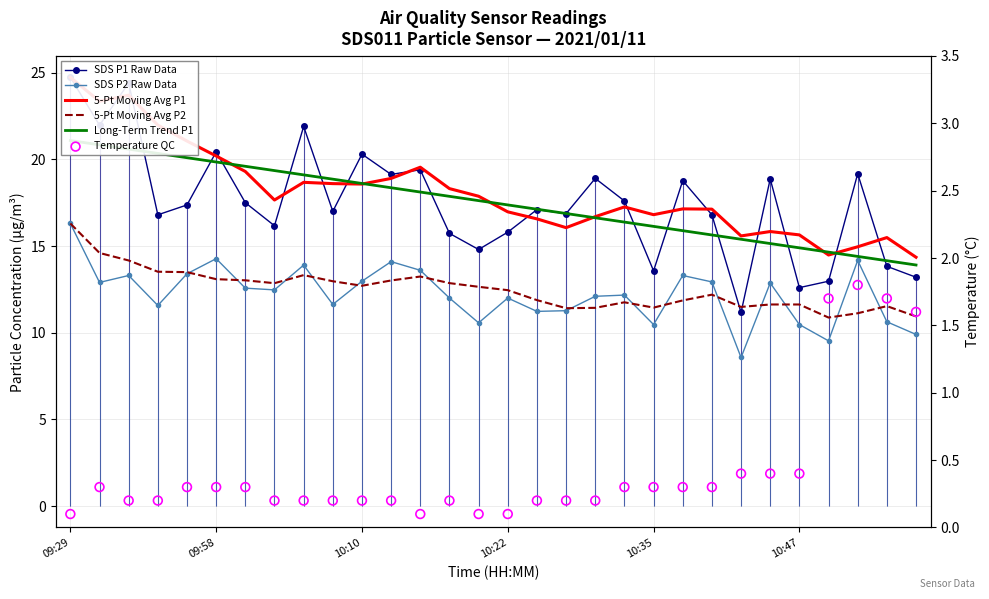

Which series contains the lowest Y value?

Temperature QC